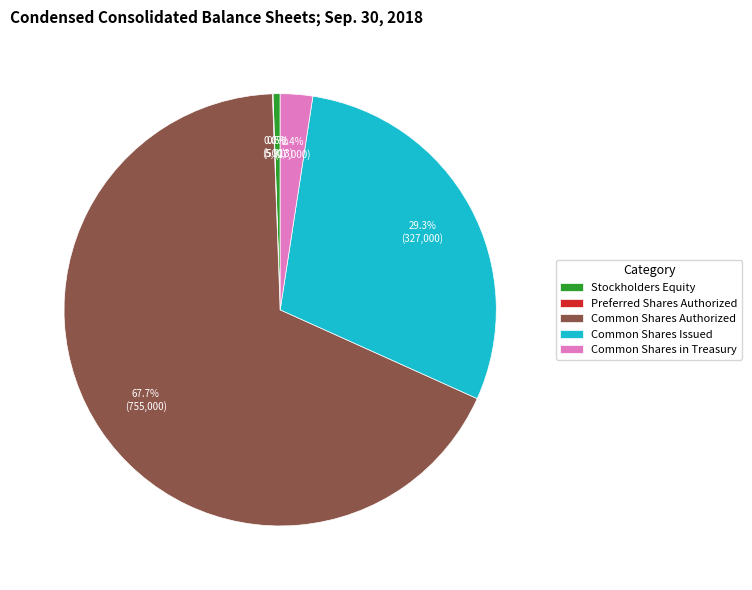

Which category has the biggest portion of the pie?

Common Shares Authorized